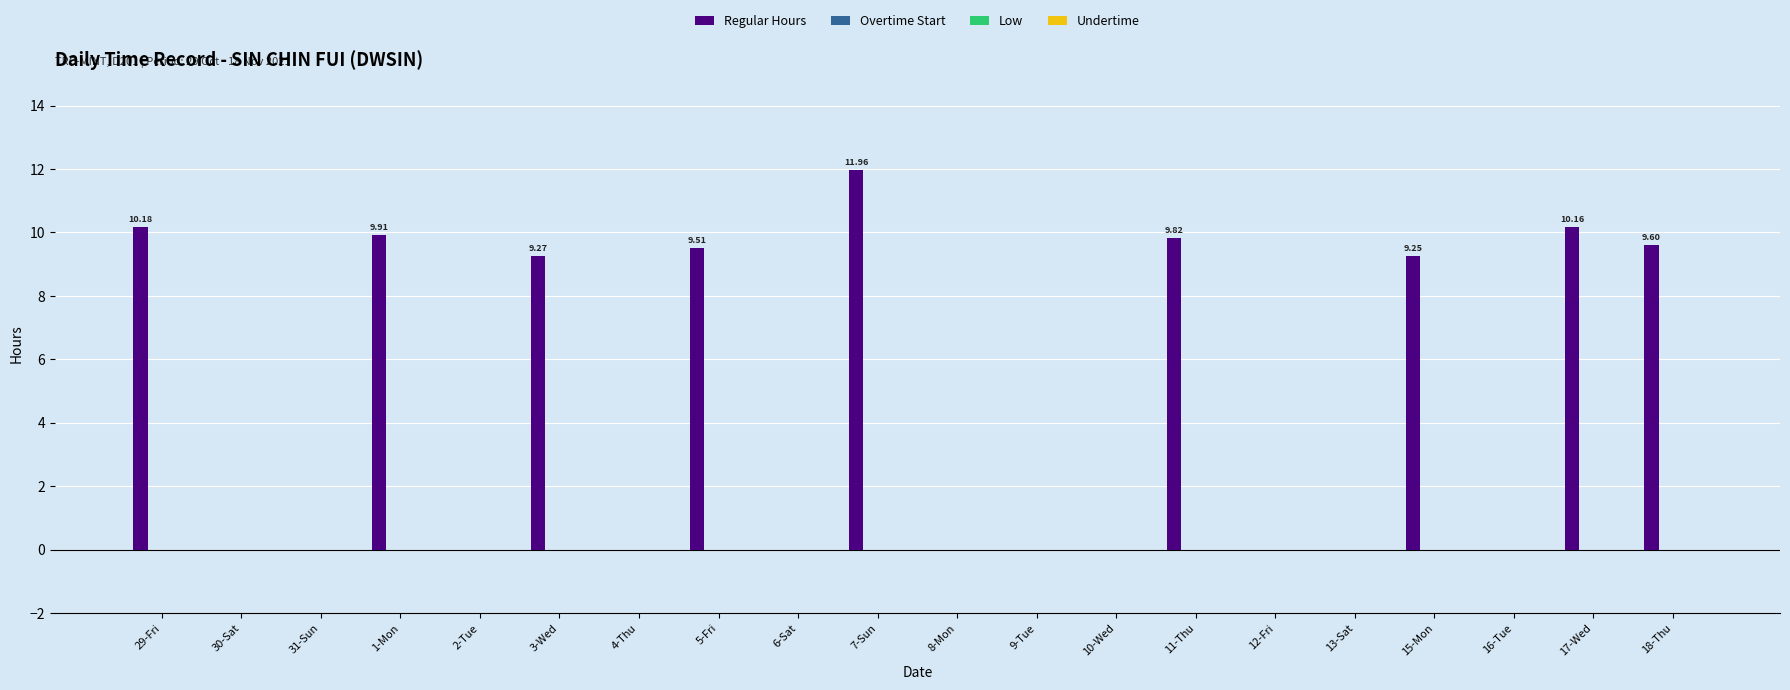

How many series are shown in this chart?

1